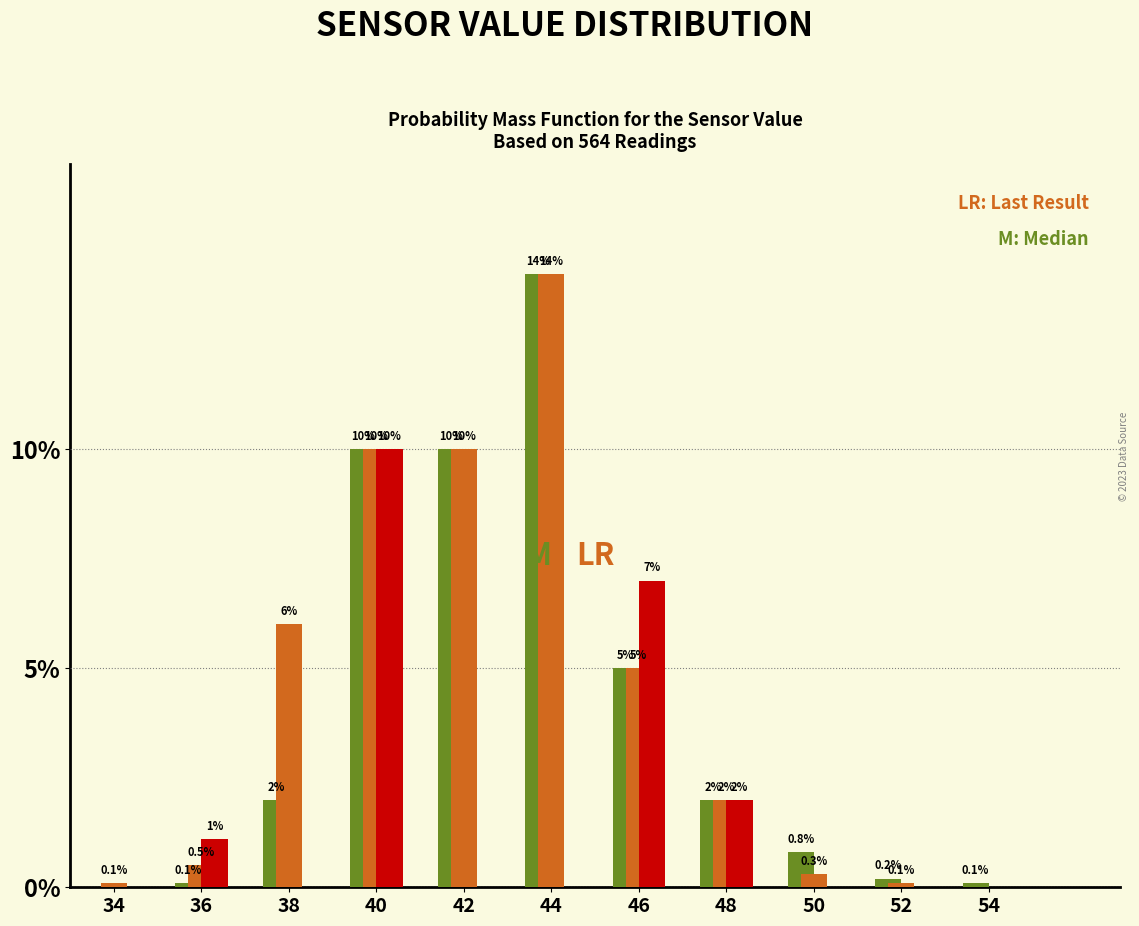

Which label corresponds to the largest value in the chart?

44